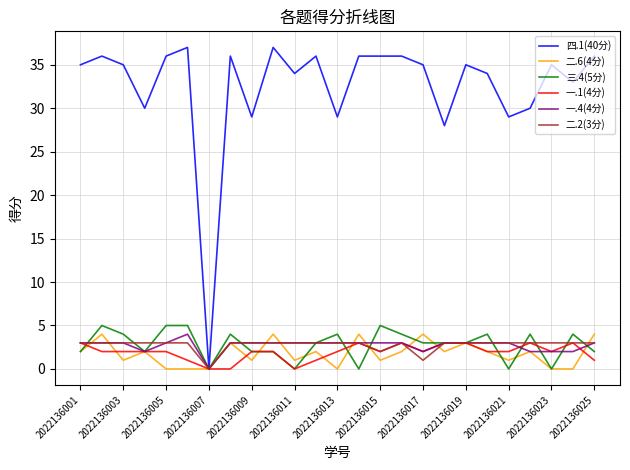

Which series has the widest spread of values?

四.1(40分)